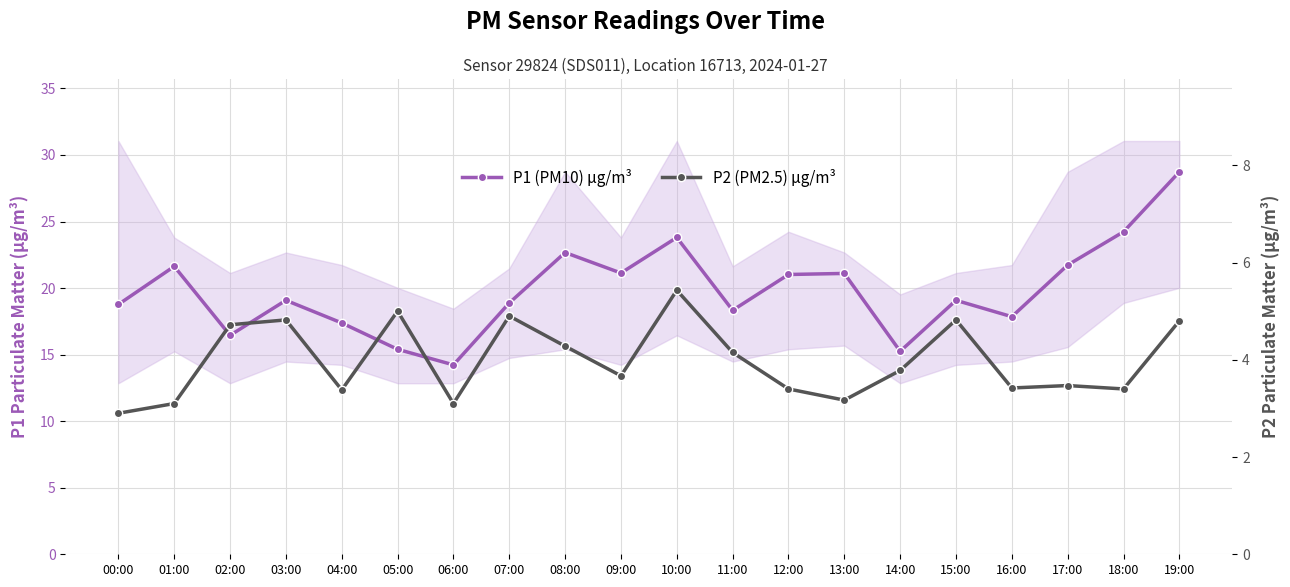

Read the P1 (PM10) µg/m³ value at 00:00.

18.8